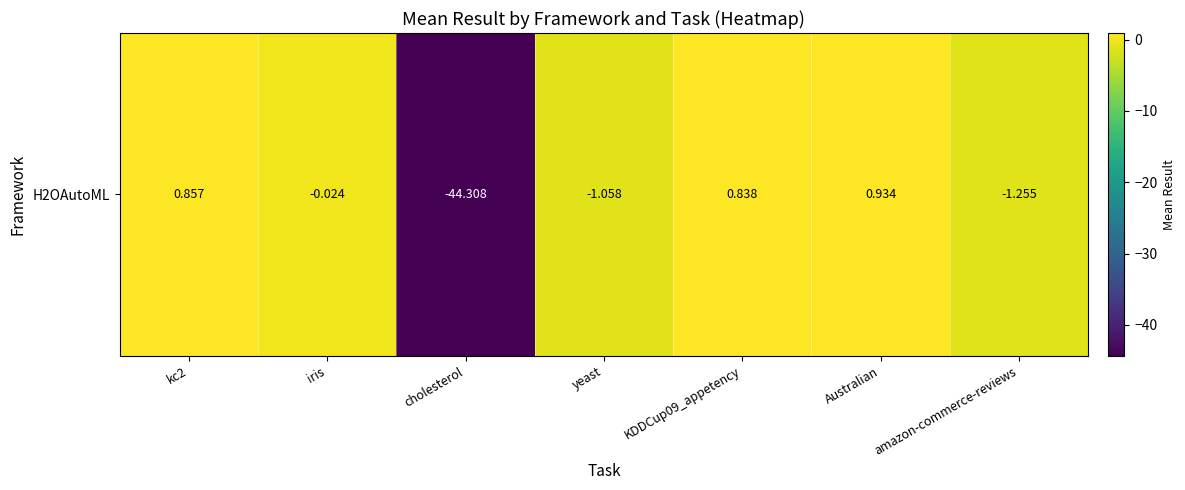

How many positive values are there?

3